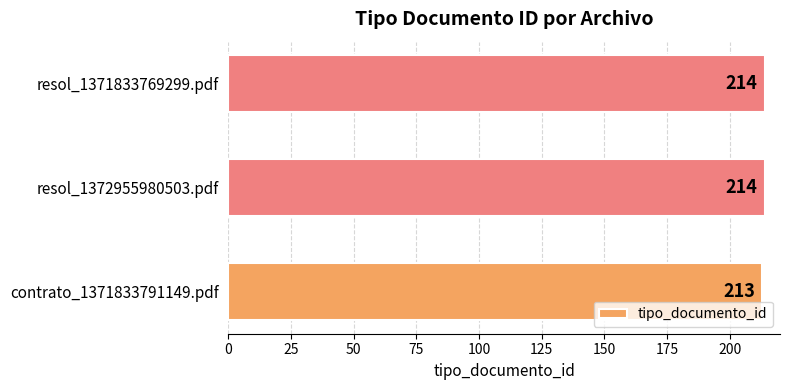

Count the values in the range 213 to 214.

3